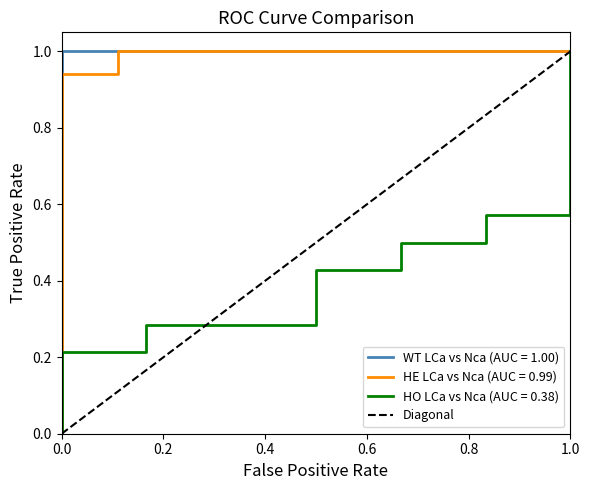

True or false: the data shows 0 at 0.0.

True